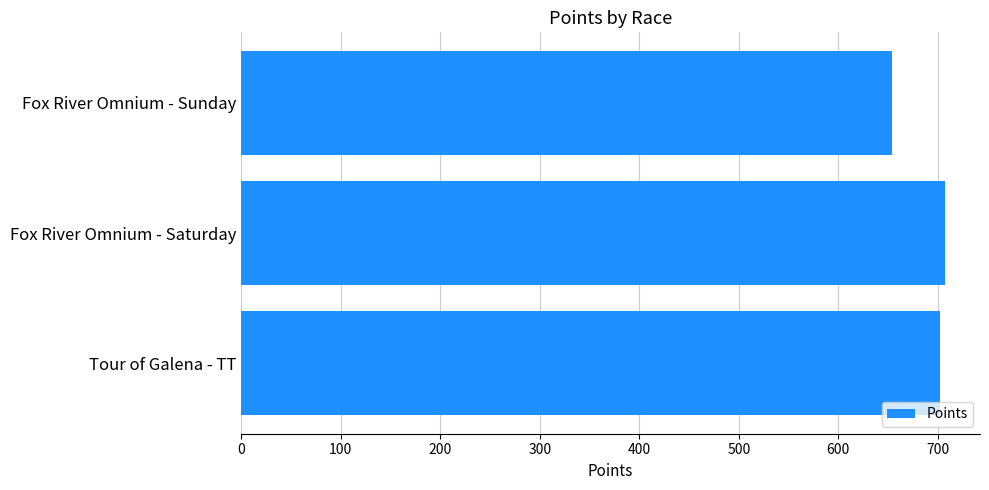

Reading top to bottom, list all the values displayed in this chart.

Fox River Omnium - Sunday=653.7	Fox River Omnium - Saturday=707.1	Tour of Galena - TT=702.4